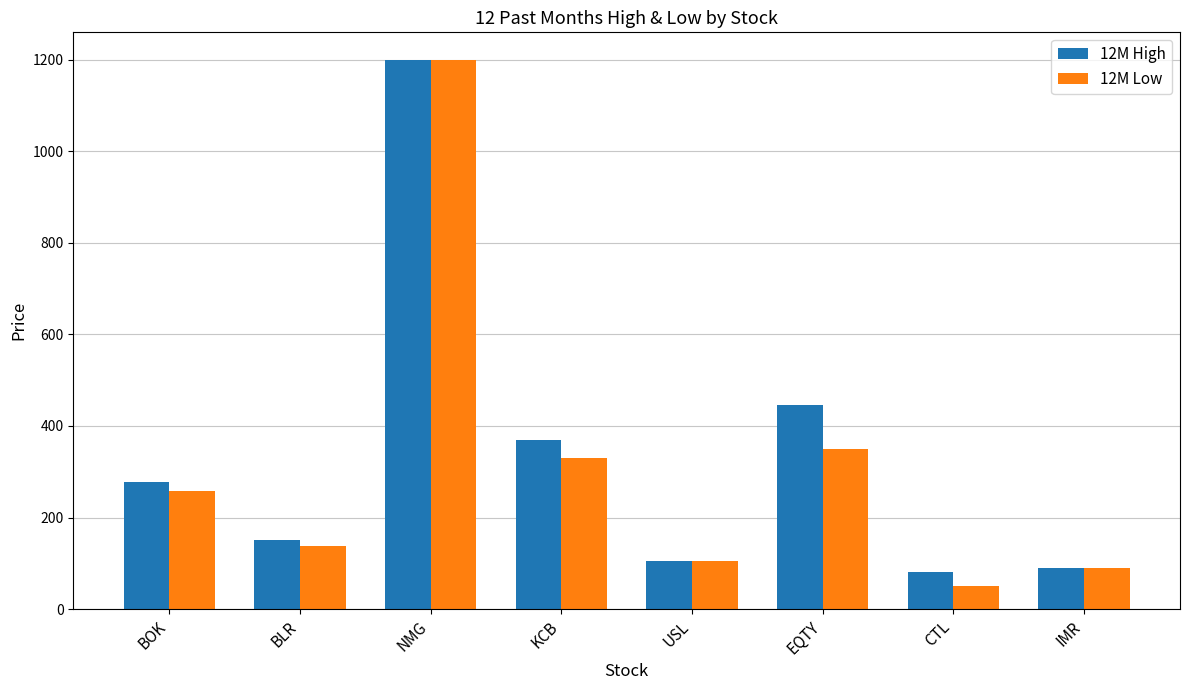

What is the value of the 12M High bar at the 6th from the left?

445